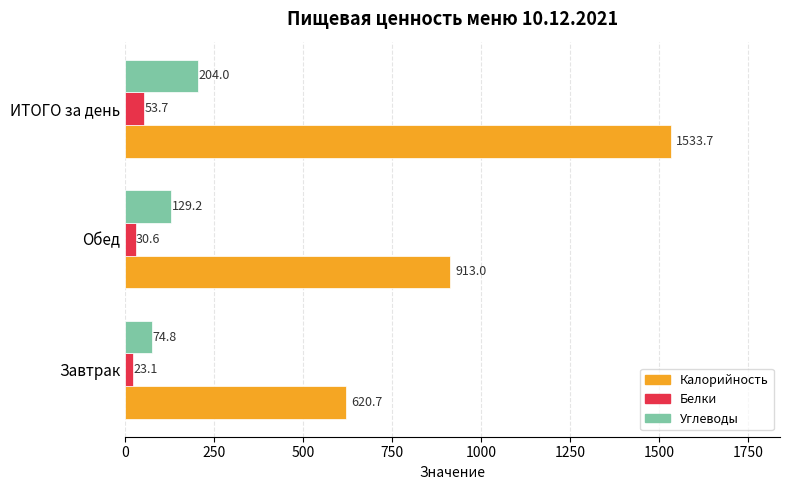

What value does the Белки series have at ИТОГО за день?

53.7